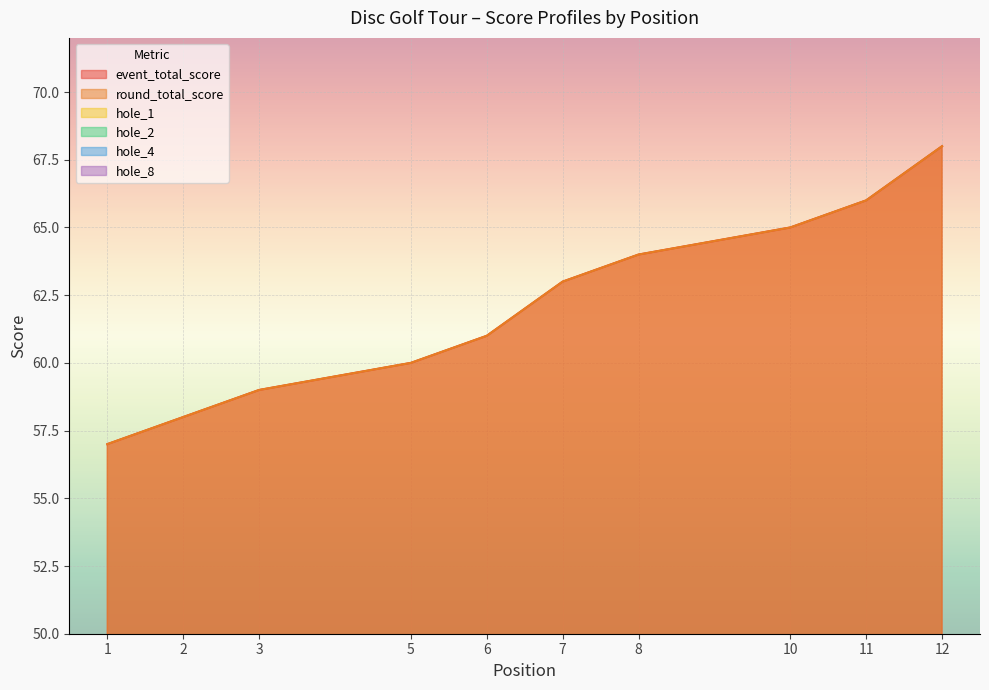

Which series has the widest spread of values?

event_total_score